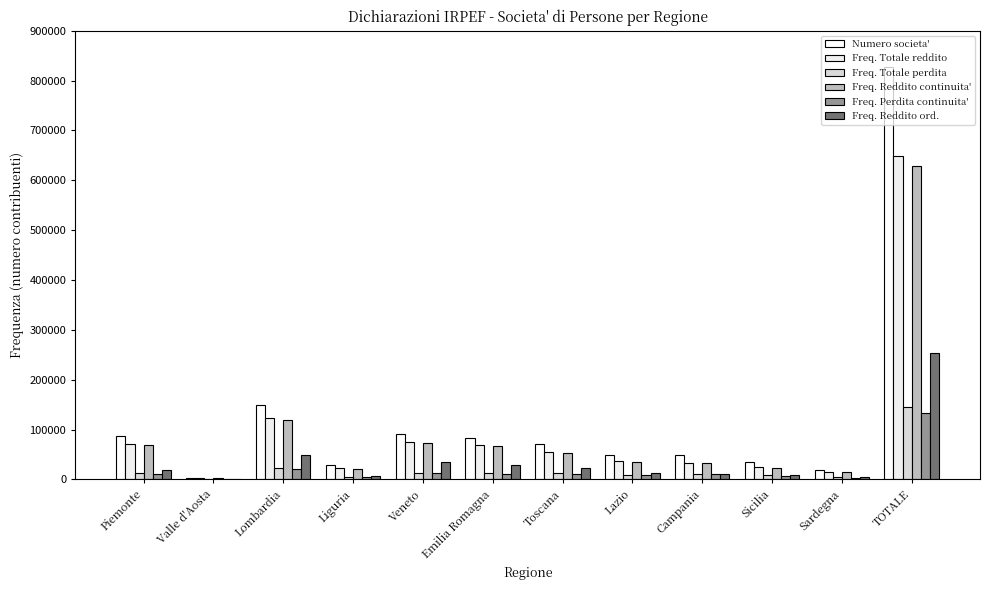

List the series in order of their peak value, lowest first.

Freq. Perdita continuita', Freq. Totale perdita, Freq. Reddito ord., Freq. Reddito continuita', Freq. Totale reddito, Numero societa'